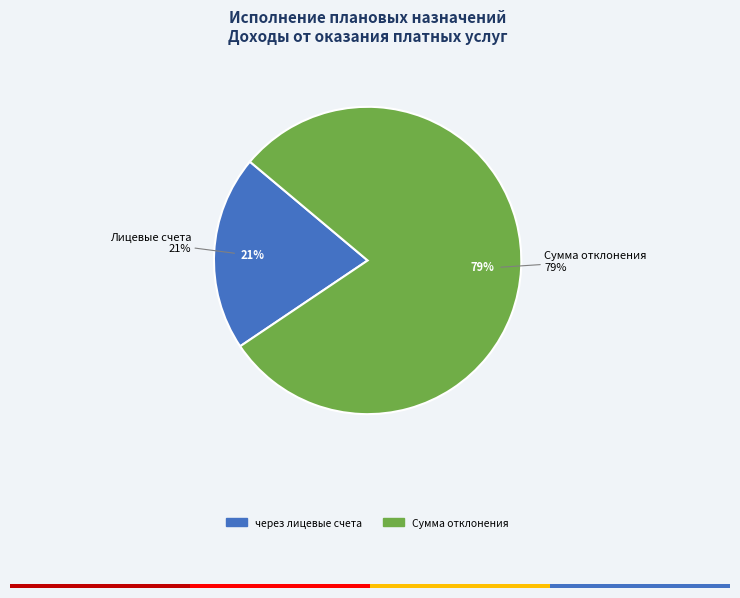

Which category has the biggest portion of the pie?

Сумма отклонения